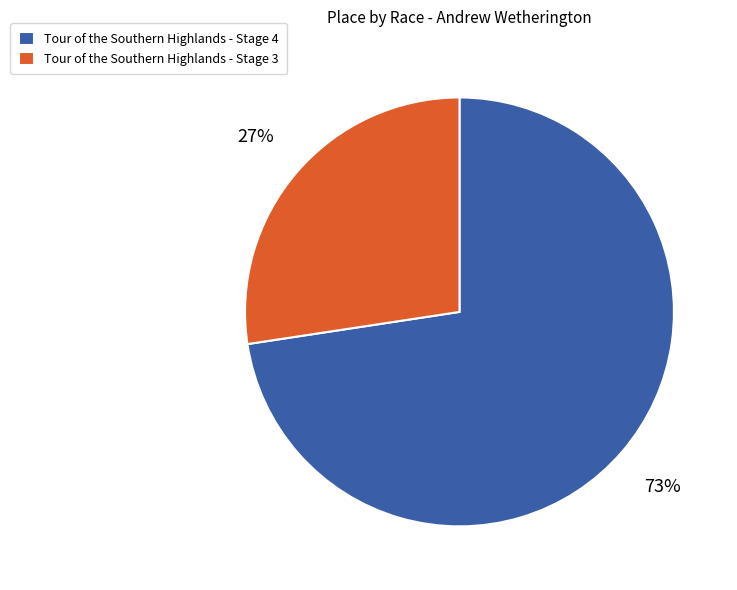

Which category accounts for the majority?

Tour of the Southern Highlands - Stage 4